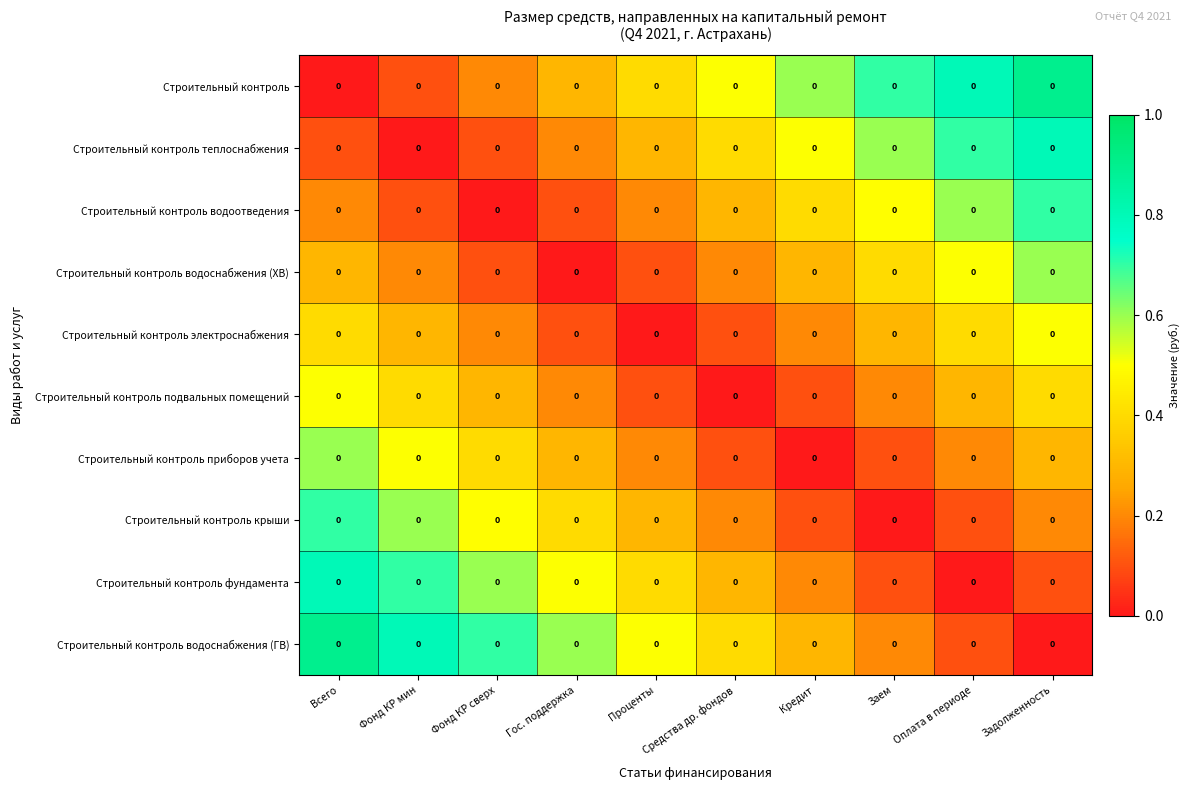

How many Строительный контроль приборов учета values are between 0 and 1?

10